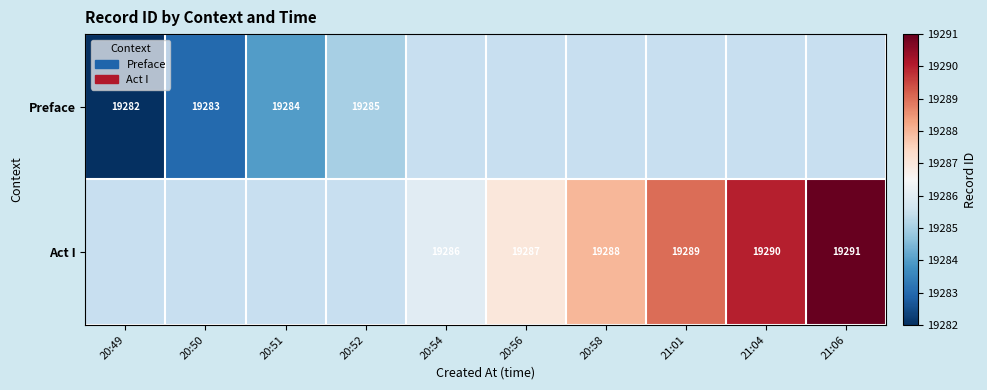

The Act I series shows 19288 at 20:58. True or false?

True